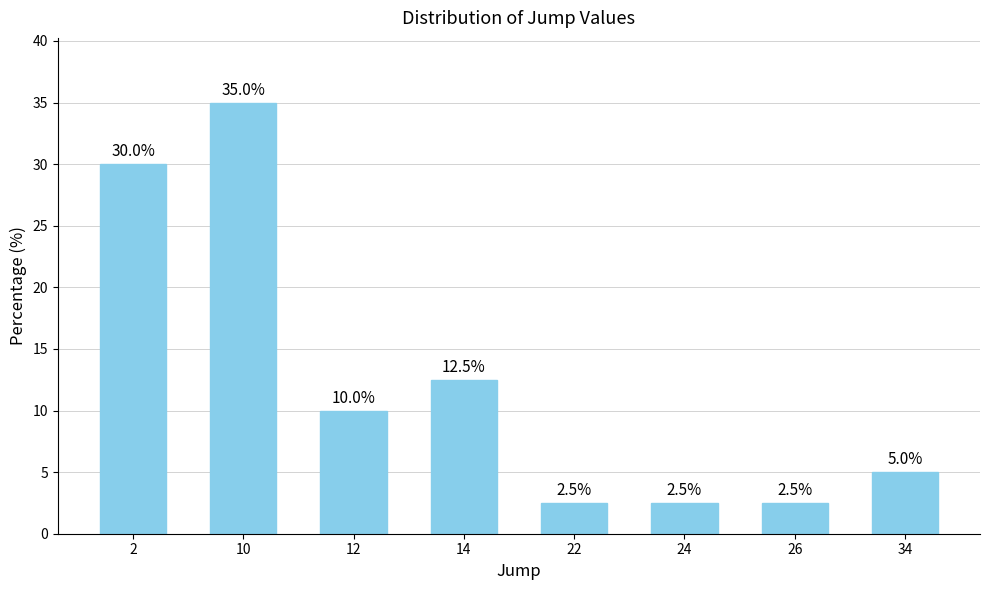

Approximately how many times larger is the value at 22 compared to 24?

1.0